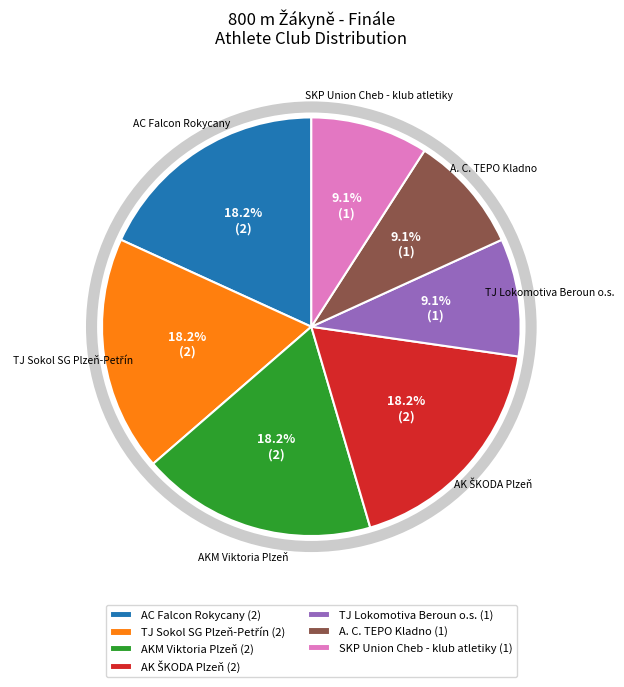

Between AKM Viktoria Plzeň (2) and SKP Union Cheb - klub atletiky (1), which is larger?

AKM Viktoria Plzeň (2)